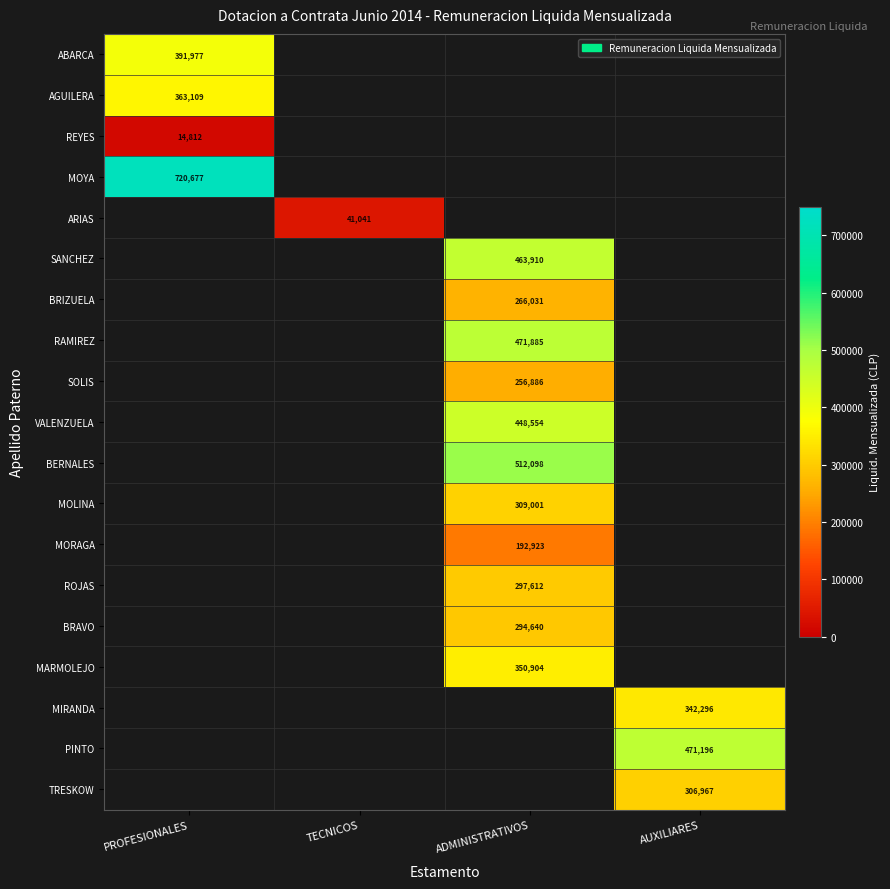

The value of PINTO at AUXILIARES is 471196. True or false?

True